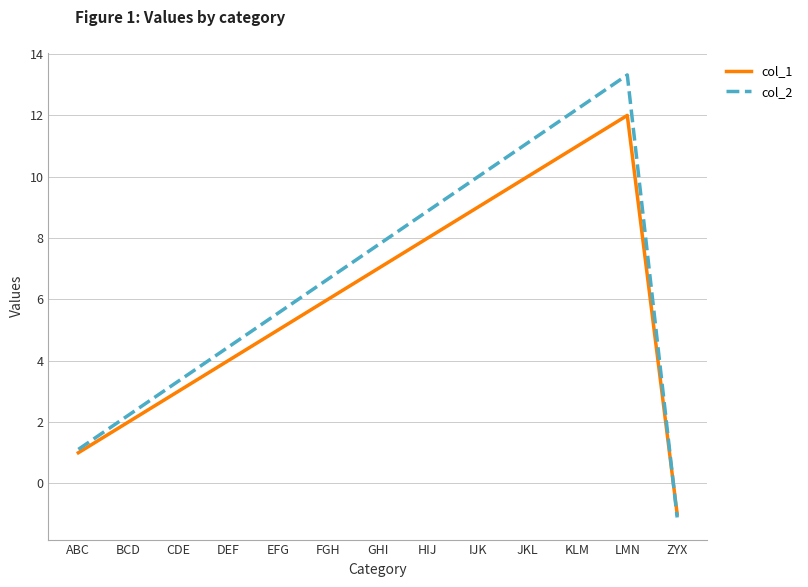

What position from the left is LMN?

12